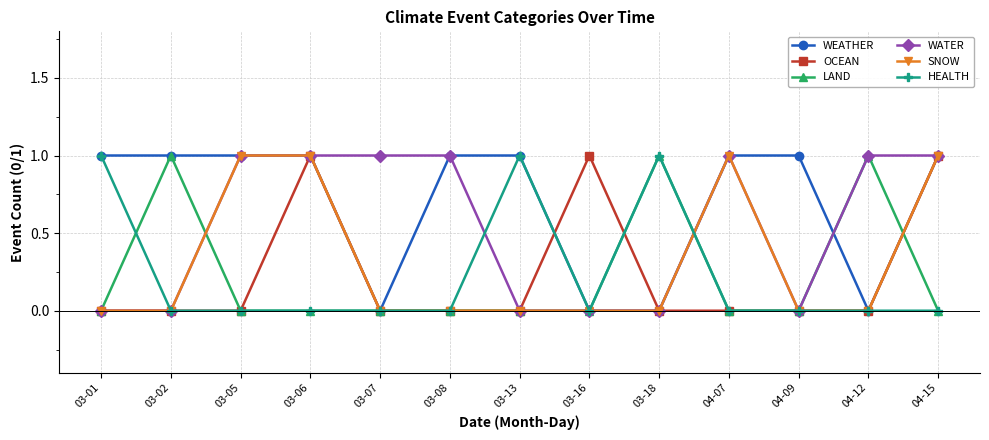

True or false: LAND has more than 1 interior local peaks.

True